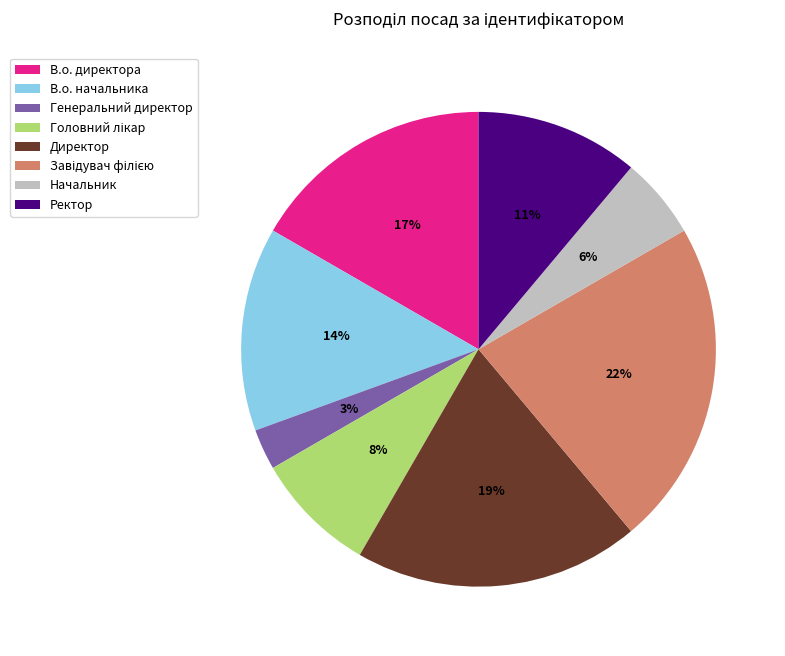

Does В.о. директора account for over 50% of the chart?

No